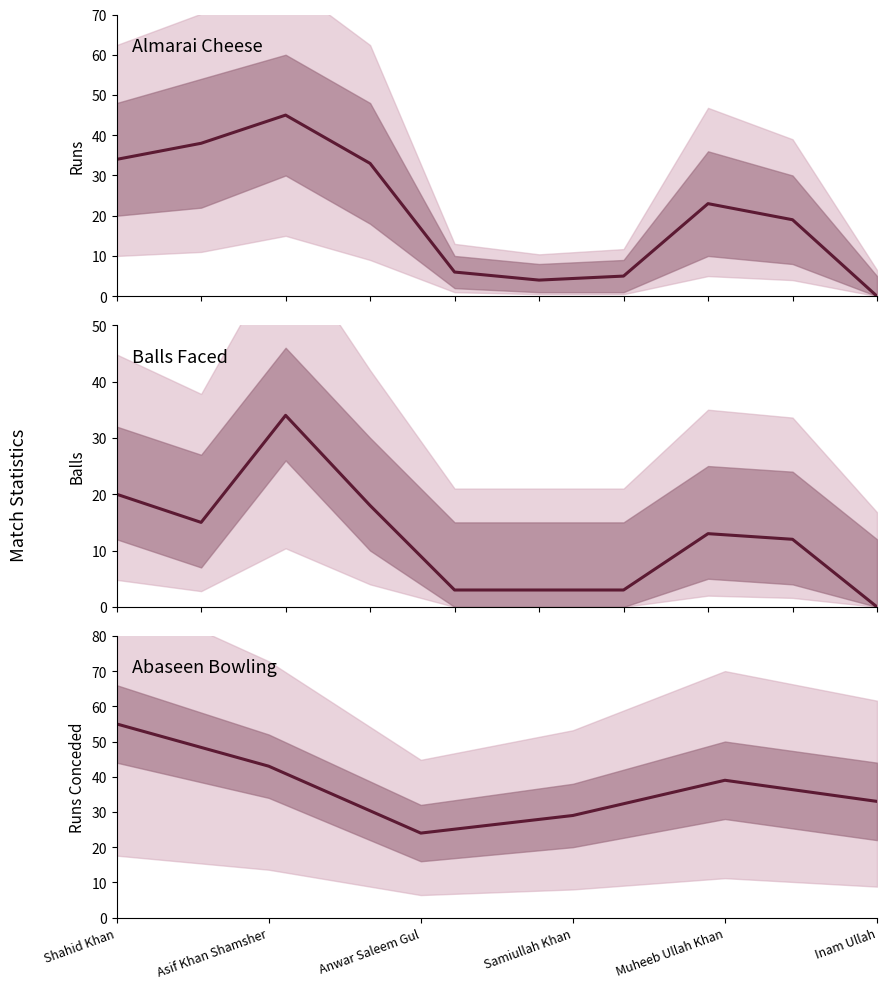

What is the difference between the maximum and minimum values in the Almarai Cheese Runs series?

45